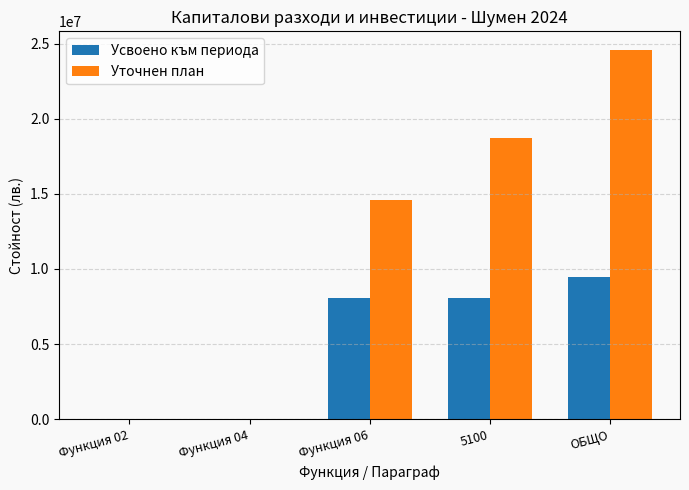

Count the number of categories in the chart.

5